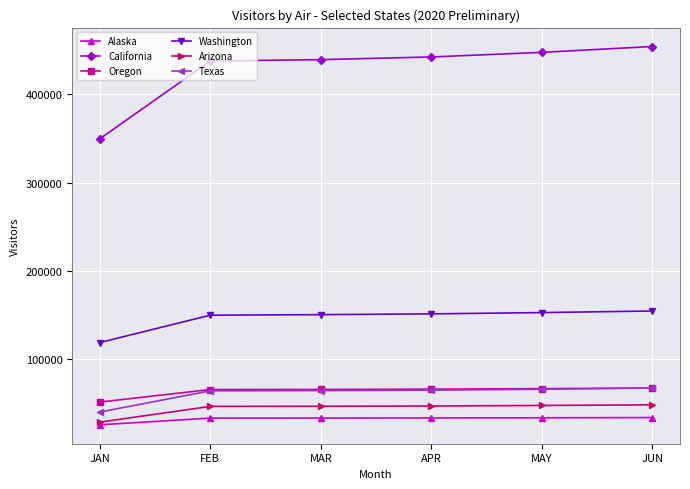

True or false: California has more than 1 interior local peaks.

False